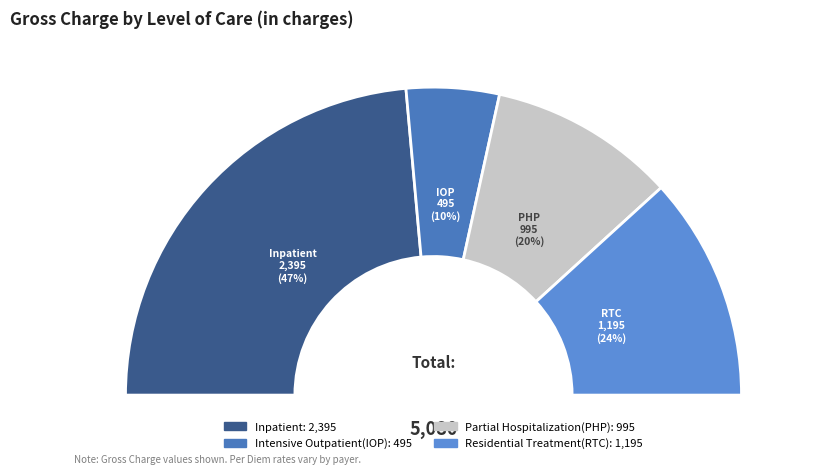

Combined, do Partial Hospitalization(PHP) and Intensive Outpatient(IOP) account for over 50%?

No